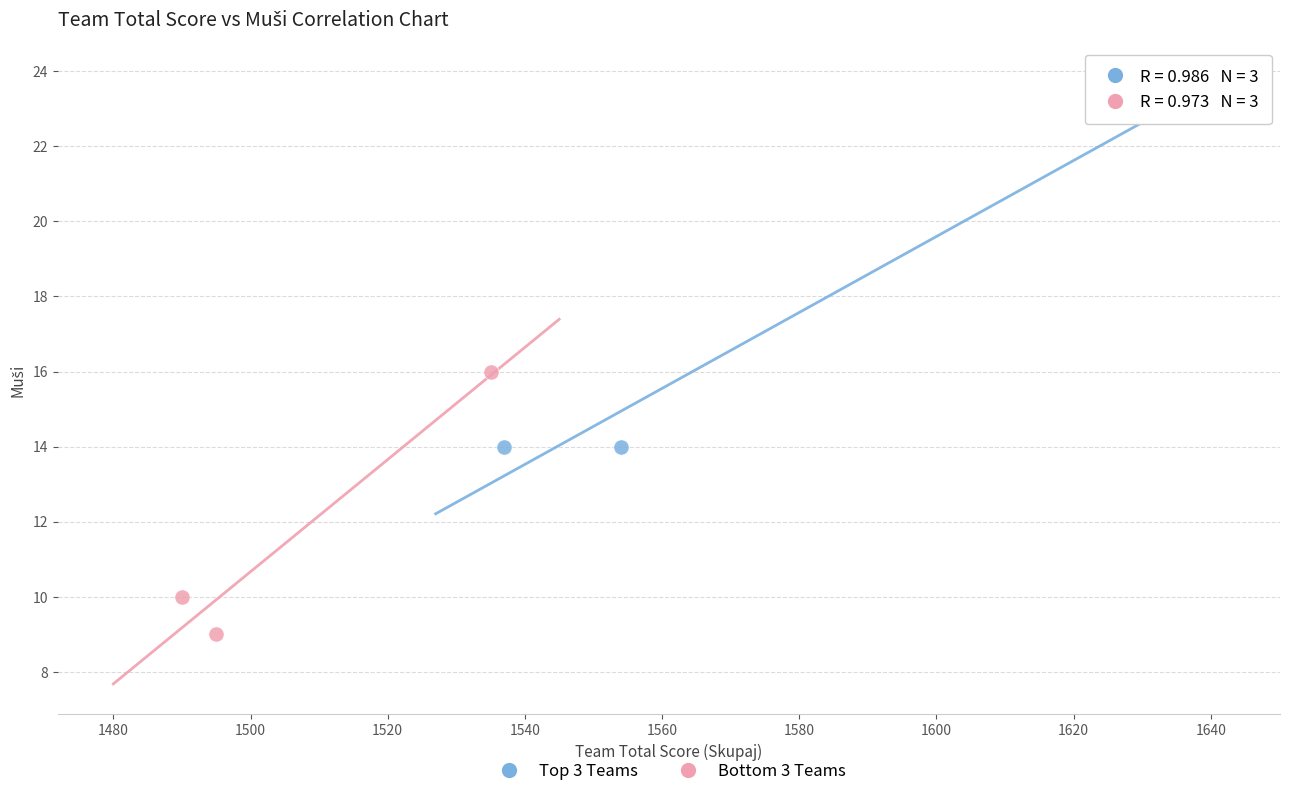

Which series reaches the minimum Y coordinate?

Bottom 3 Teams